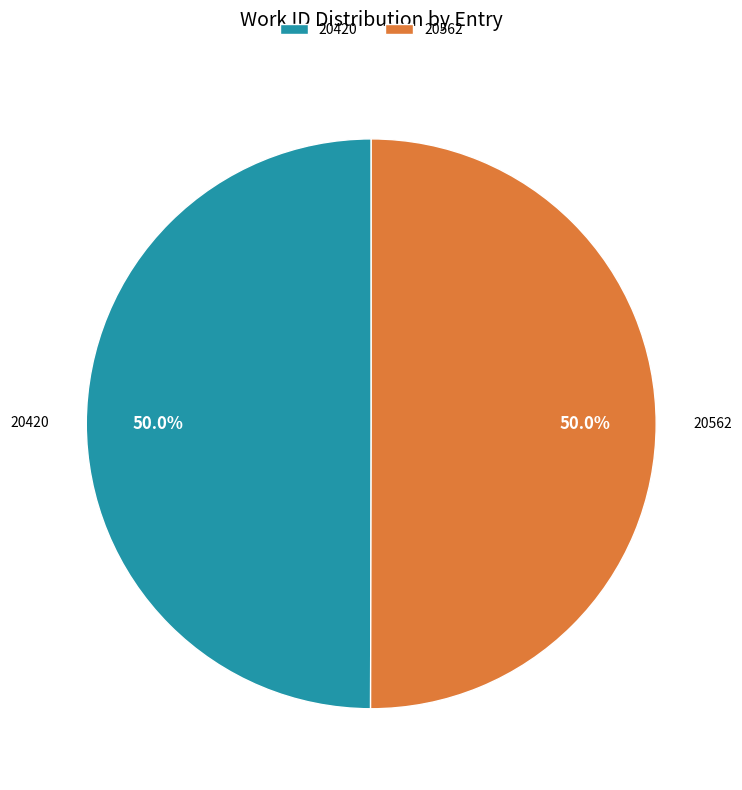

What percentage is the 20562 slice, to the nearest percent?

50%